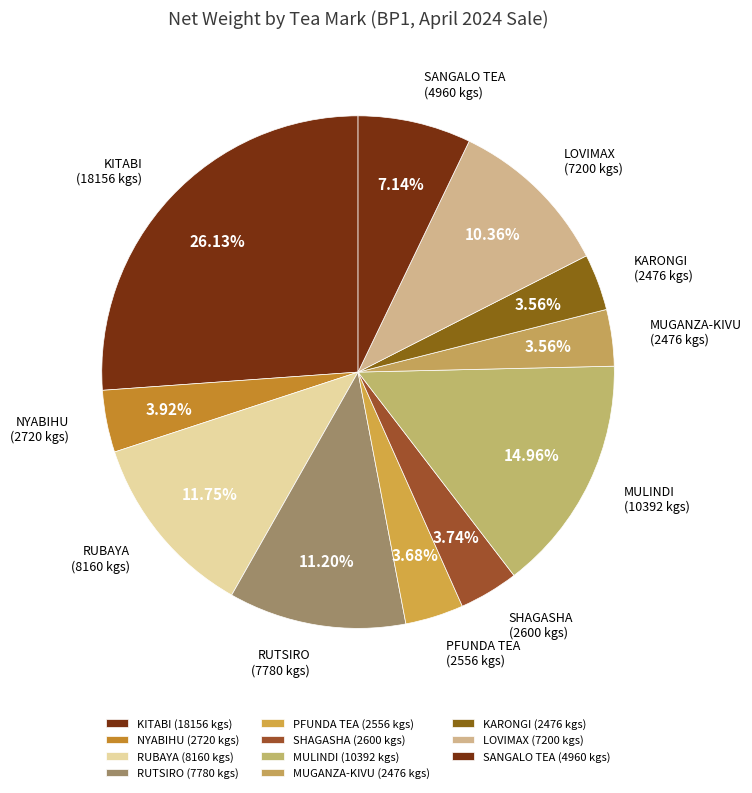

Between PFUNDA TEA and KITABI, which is larger?

KITABI